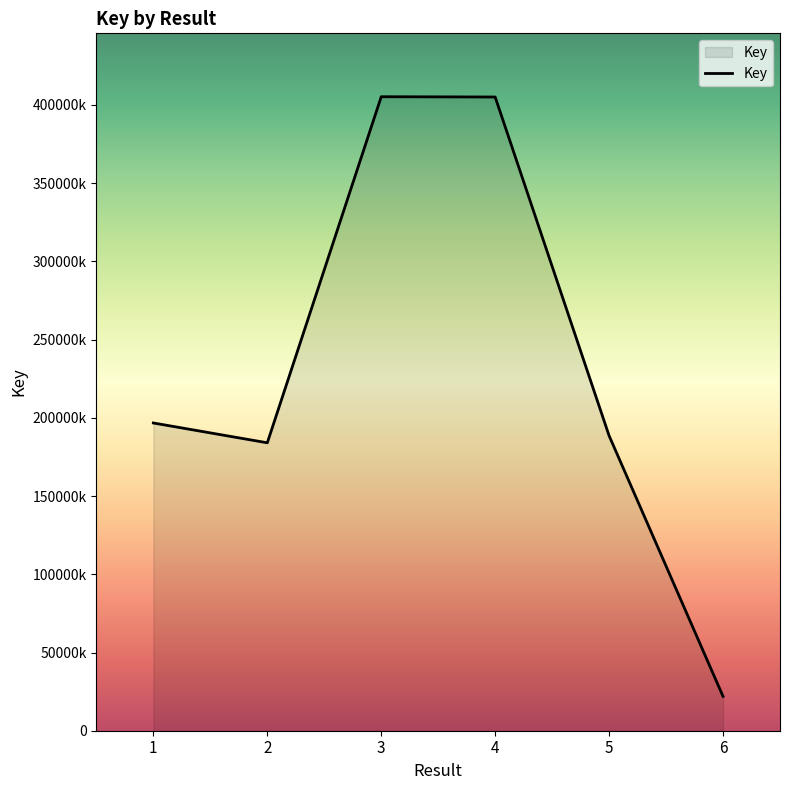

Where is the first local maximum?

3